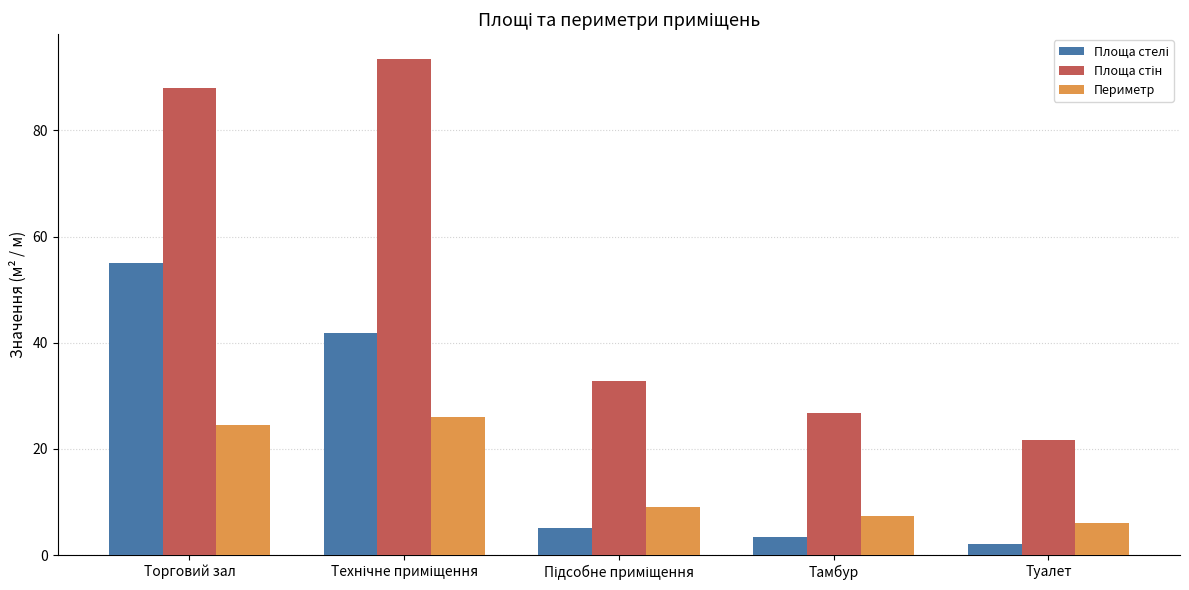

What is the total value across all series at Туалет?

29.8